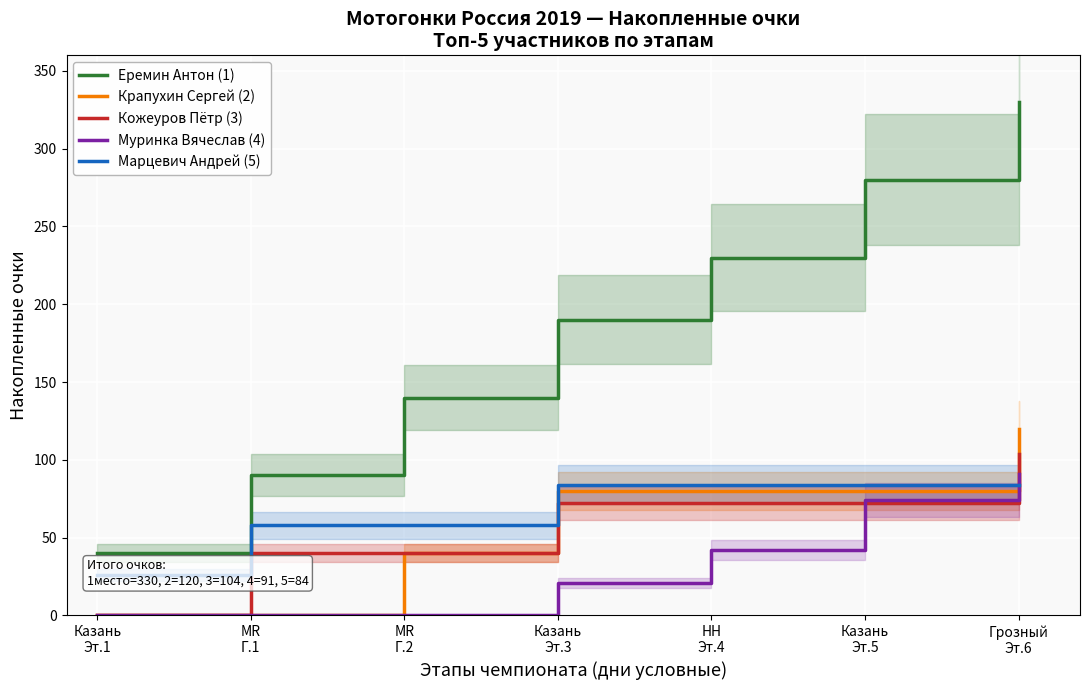

What is the label of the 3rd point from the left?

MR
Г.2